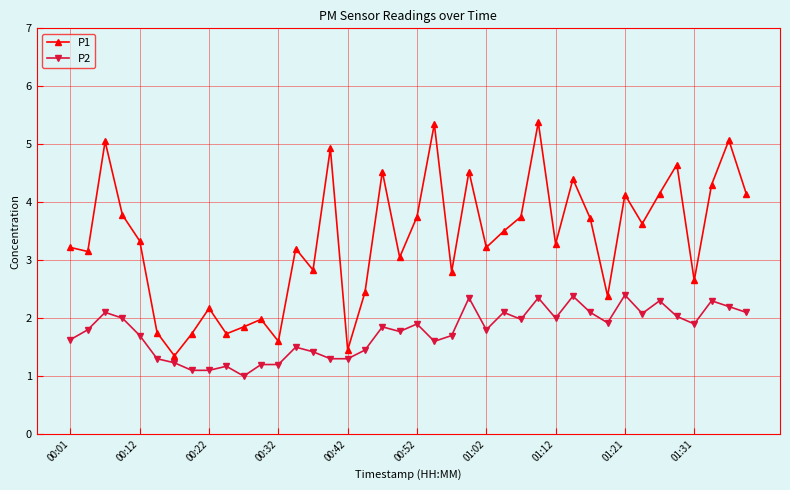

What is the difference between the second highest and second lowest values in the P2 series?

1.3